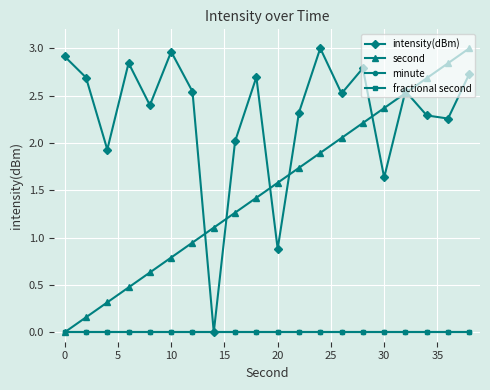

Is this an area chart (filled region under the line)?

No